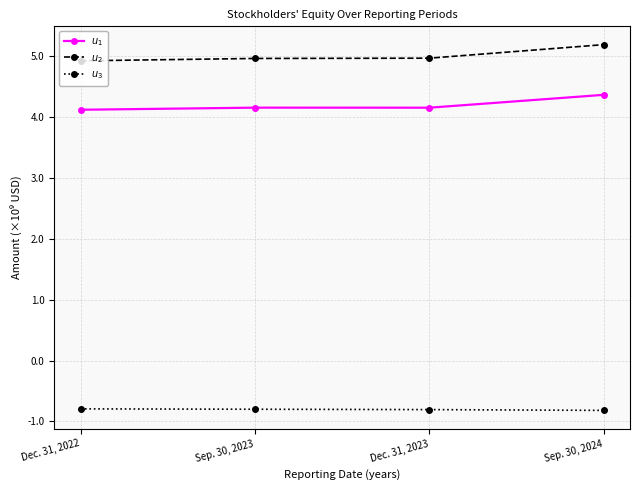

What is the spread (max minus min) of values at Dec. 31, 2022?

5.7